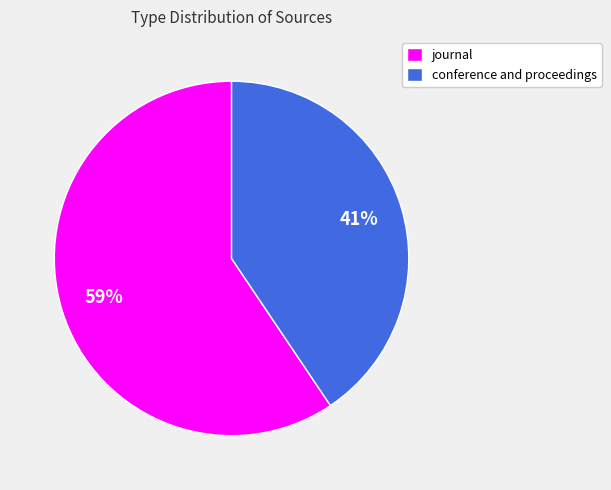

To the nearest percent, what is the combined percentage of conference and proceedings and journal?

100%